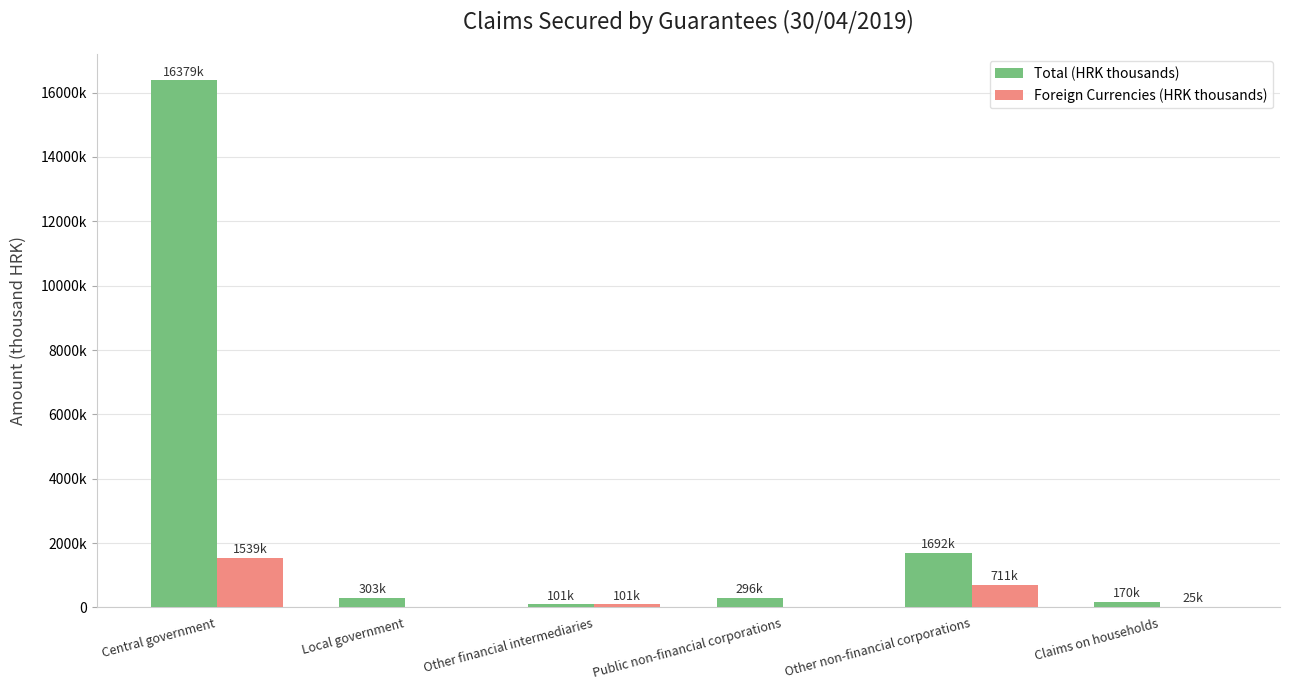

Does the chart contain stacked bars?

No